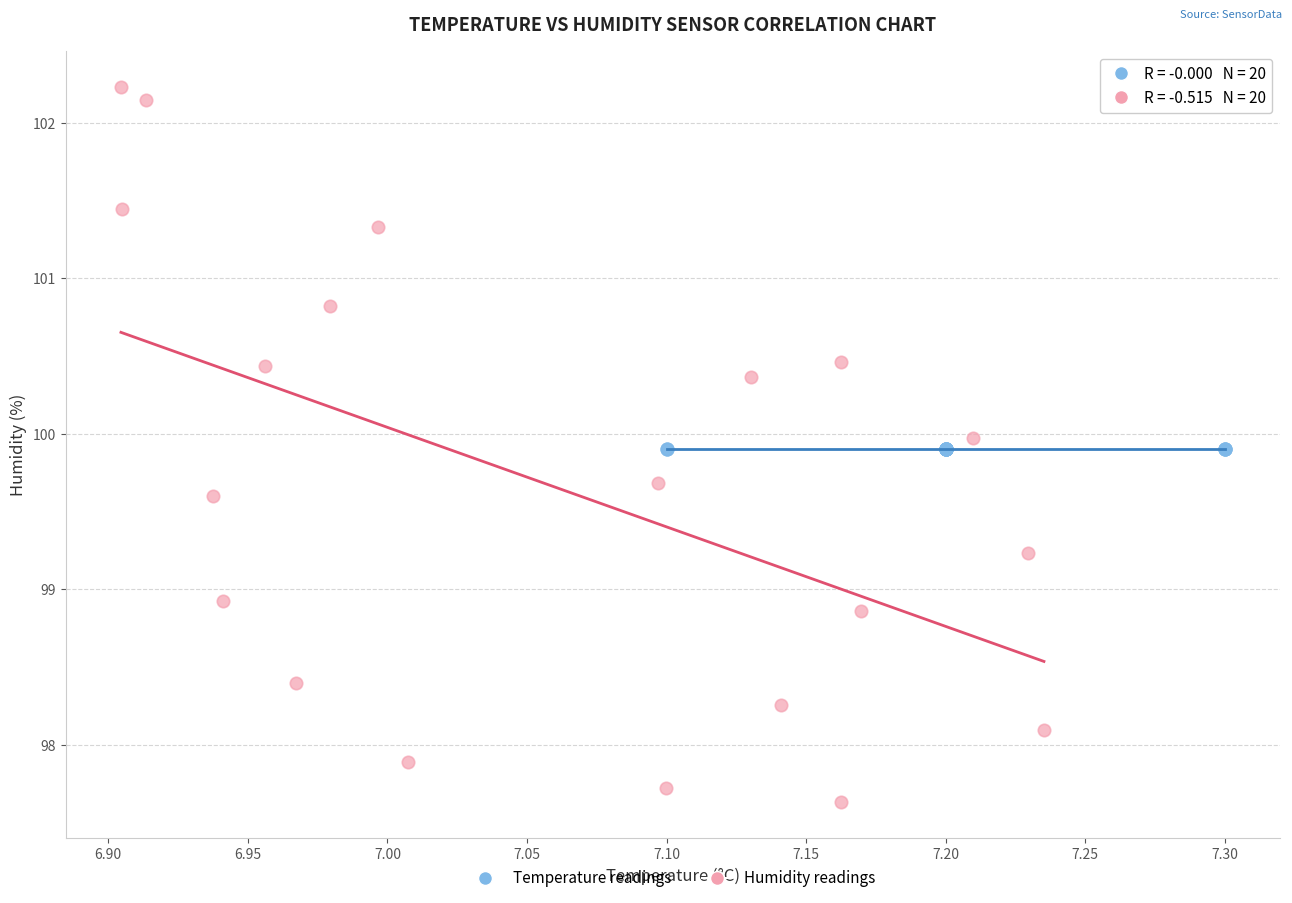

Which series contains the highest Y value?

Humidity readings